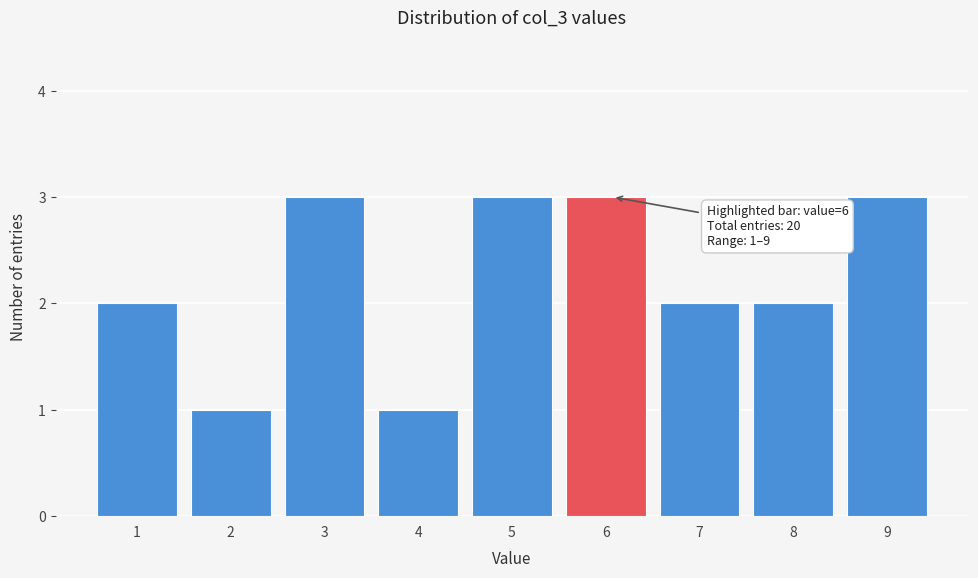

Reading left to right, extract all data points from this chart.

2	1	3	1	3	3	2	2	3